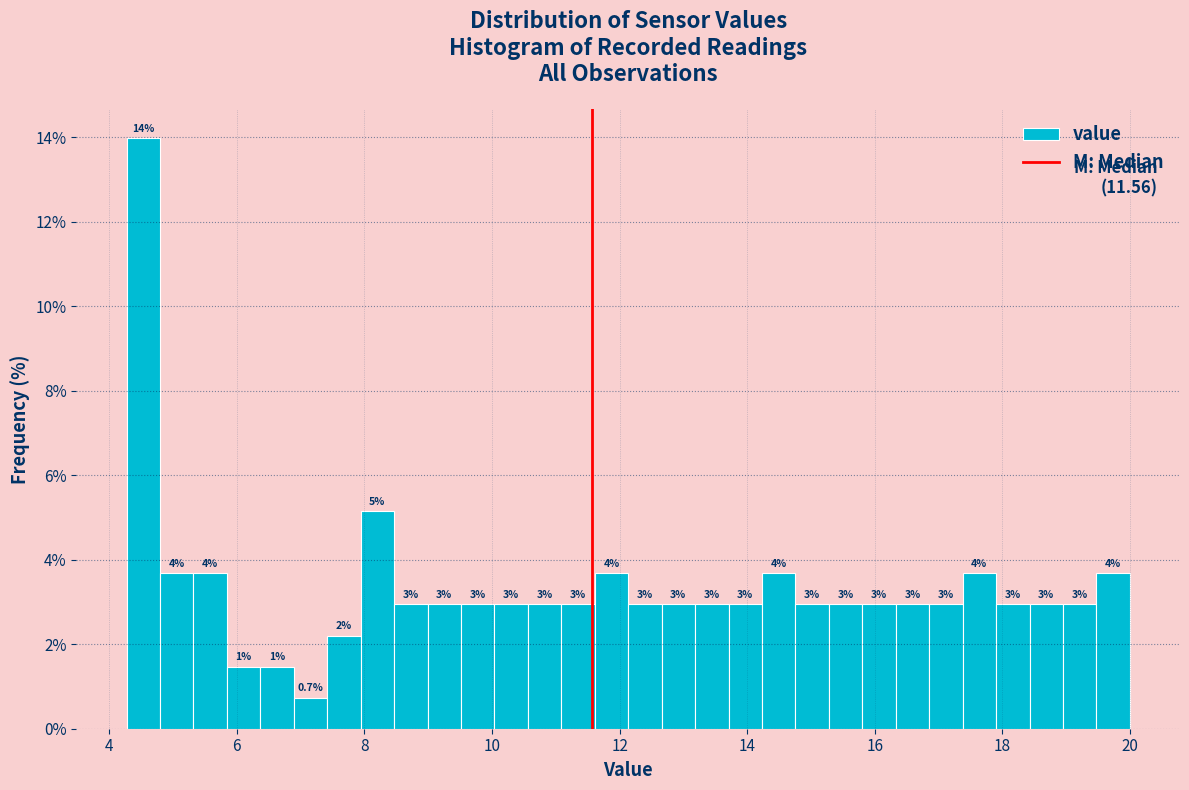

Read against the x-axis, roughly where is the centre of the tallest bar?

4.6